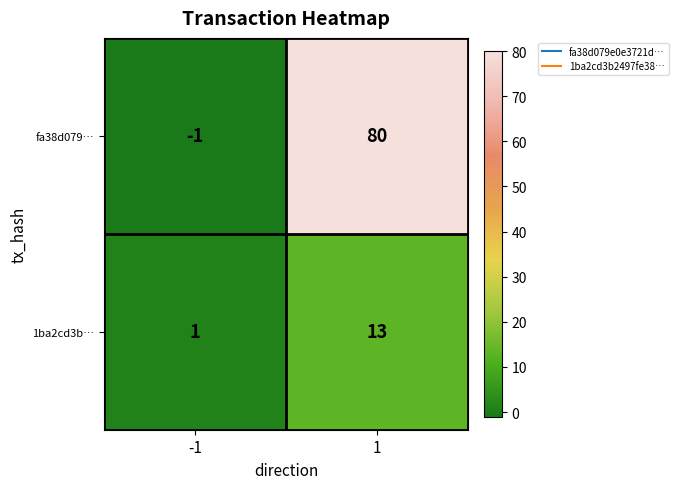

Which series has the largest total across all categories?

fa38d079…